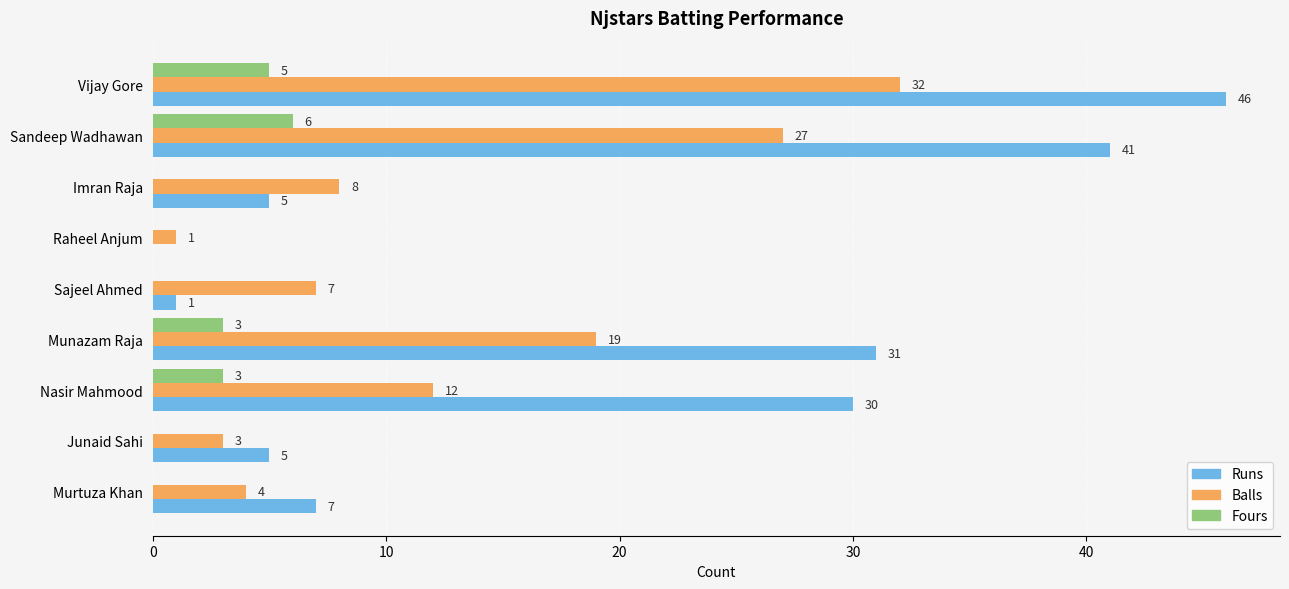

Which category has the highest value across all series?

Vijay Gore